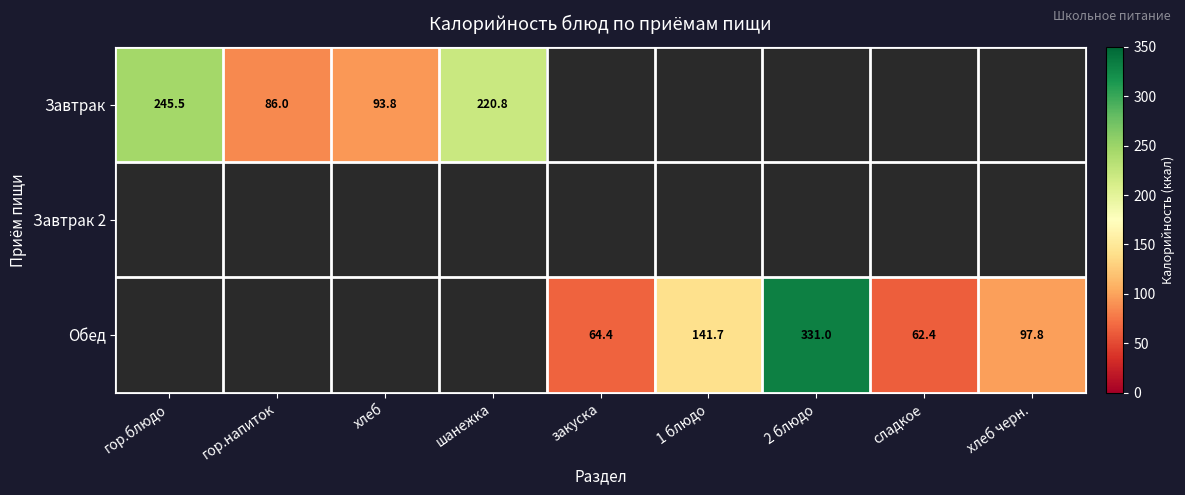

At which category does the chart reach its minimum across all series?

сладкое